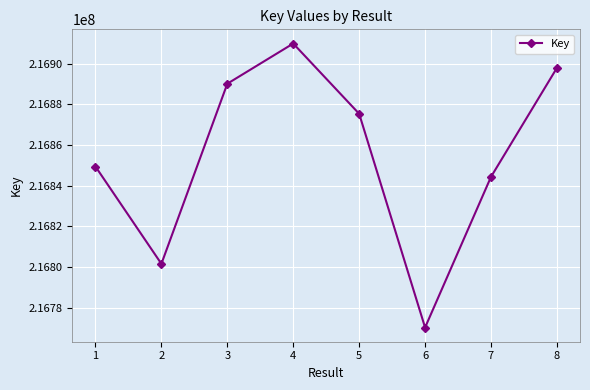

Reading left to right, what are all the values shown in this chart?

1=216849453	2=216801640	3=216890164	4=216909910	5=216875394	6=216770341	7=216844391	8=216897939